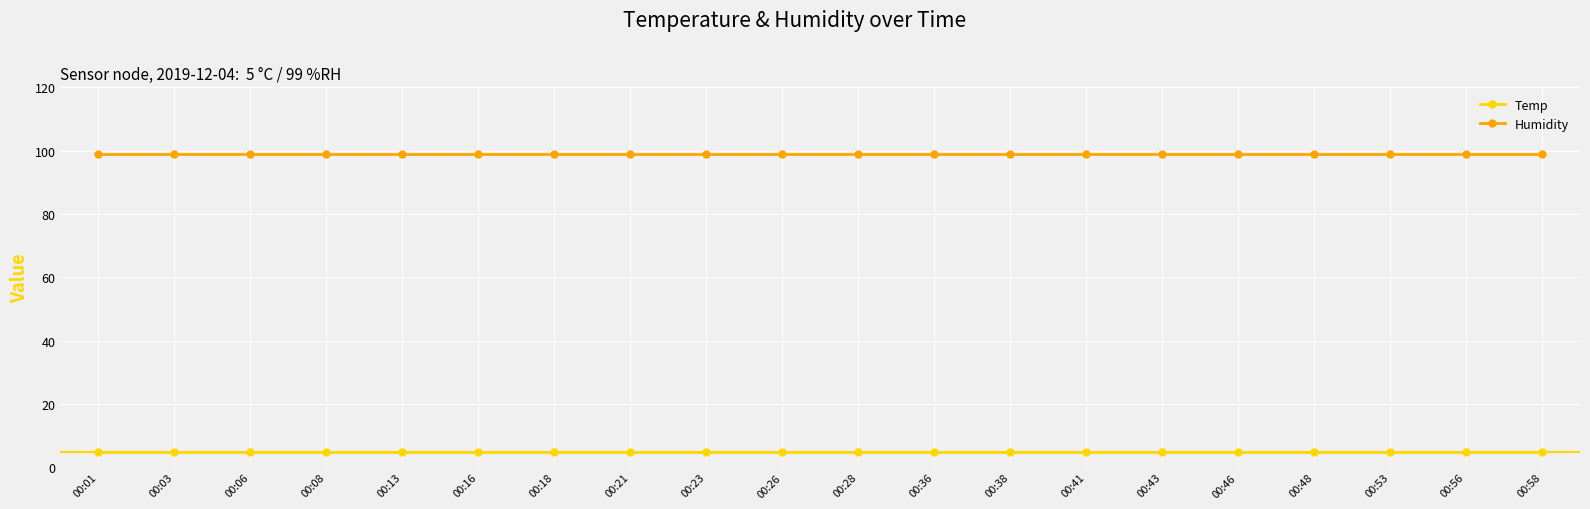

Rank the series by their average value, from lowest to highest.

Temp, Humidity